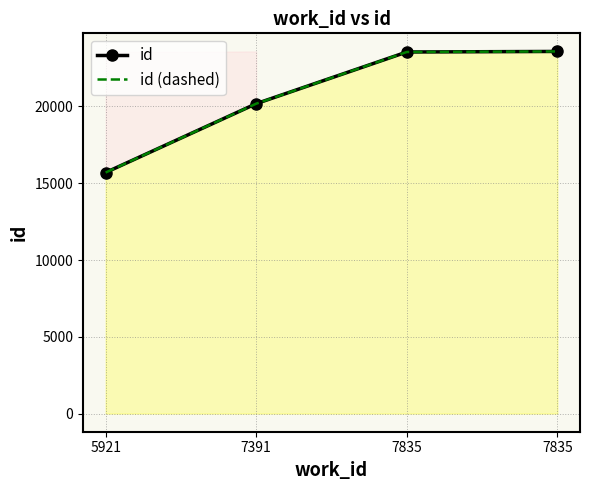

True or false: id (dashed) and id cross at least once.

False